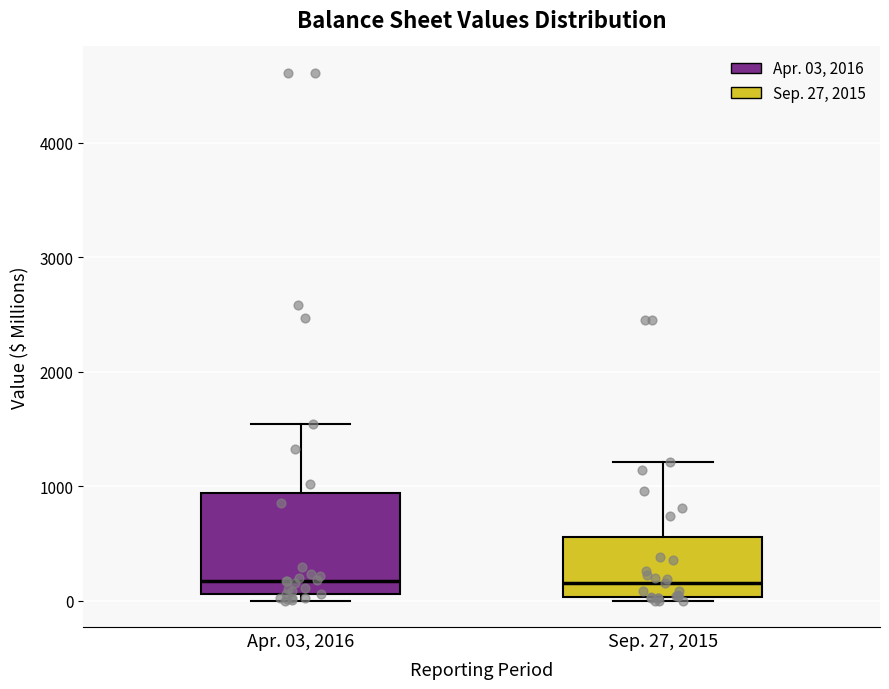

Which box is the tallest, from its lower edge to its upper edge?

Apr. 03, 2016